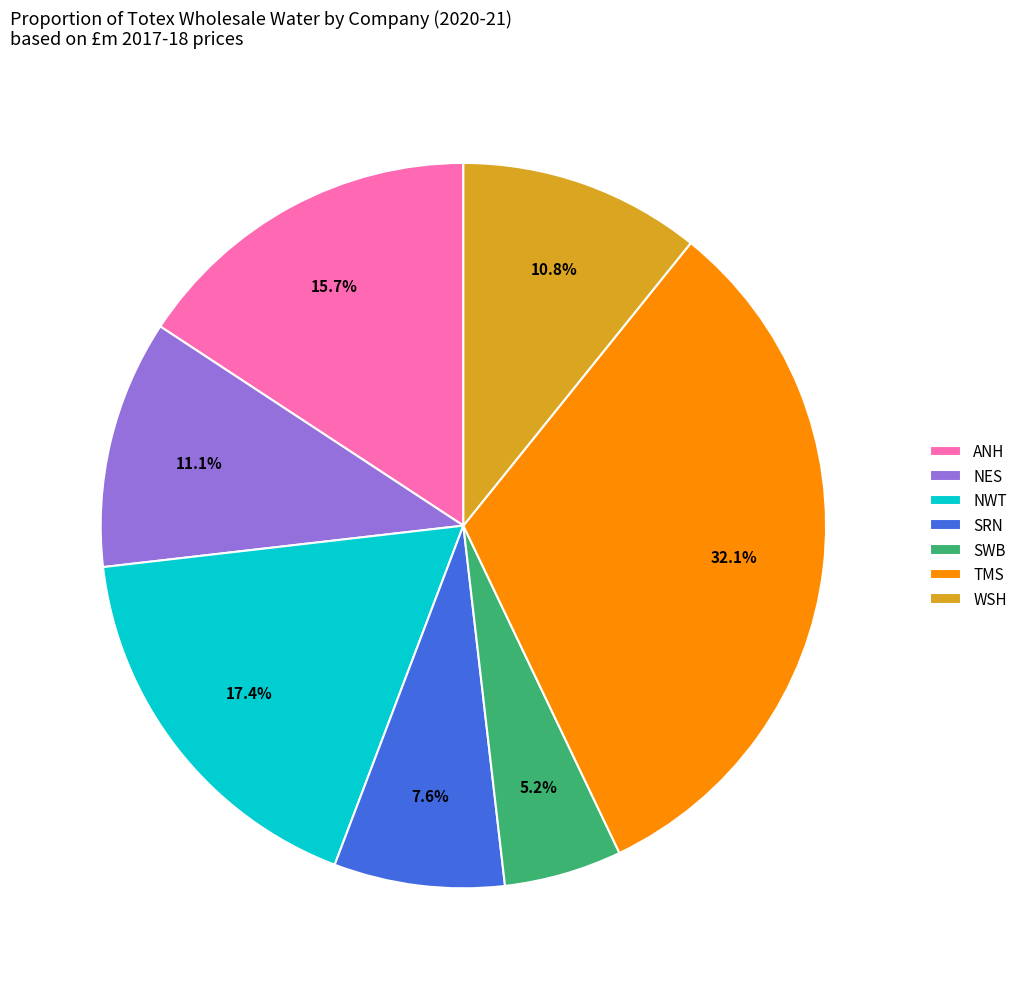

To the nearest percent, what portion does TMS represent?

32%